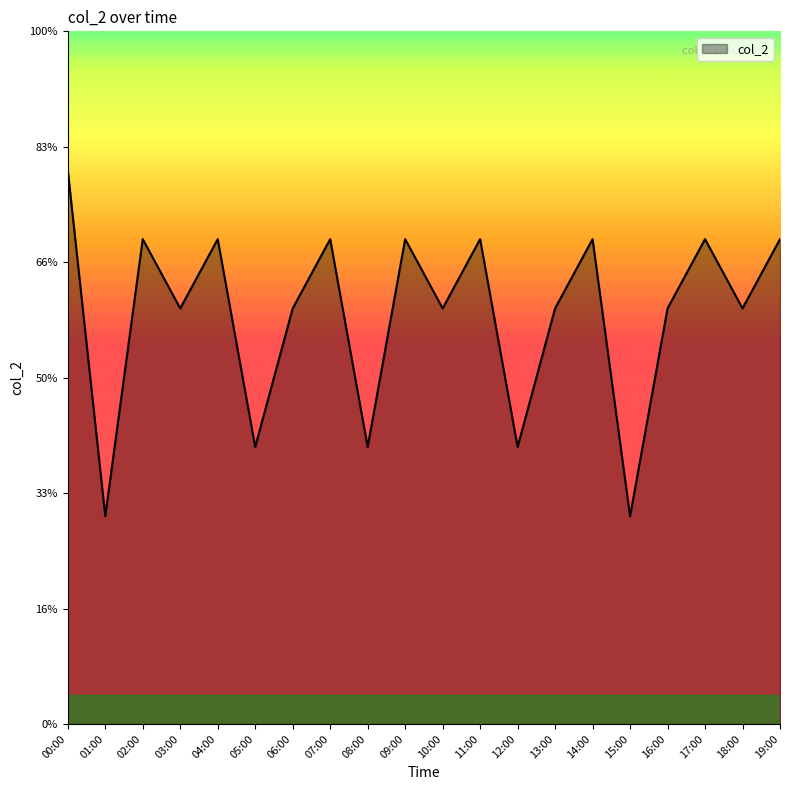

At which label is the value closest to 6?

03:00